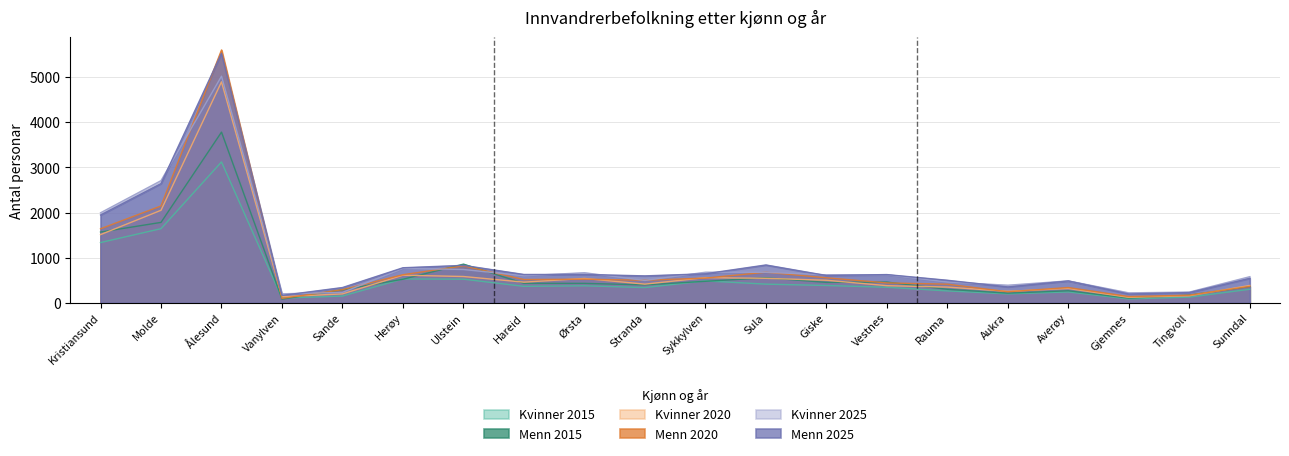

Which series ends up on top after the final intersection of Menn 2015 and Menn 2025?

Menn 2025